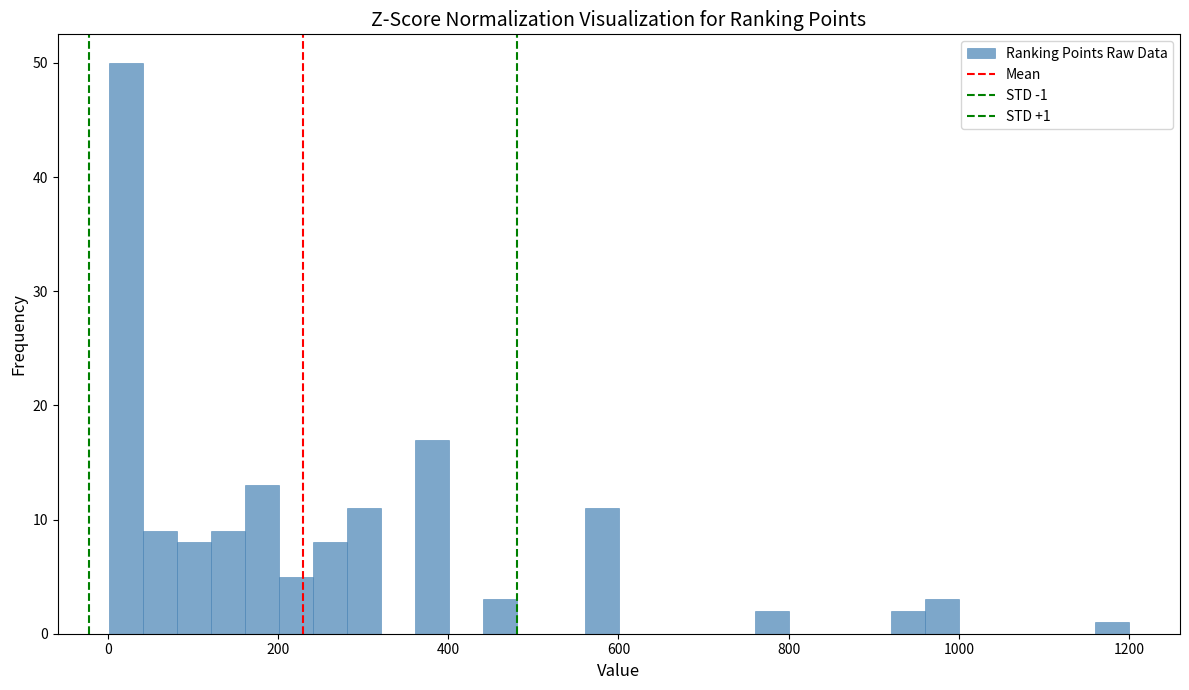

Around what value on the x-axis is the tallest bar? Give the approximate position of its centre, as read against the axis.

20